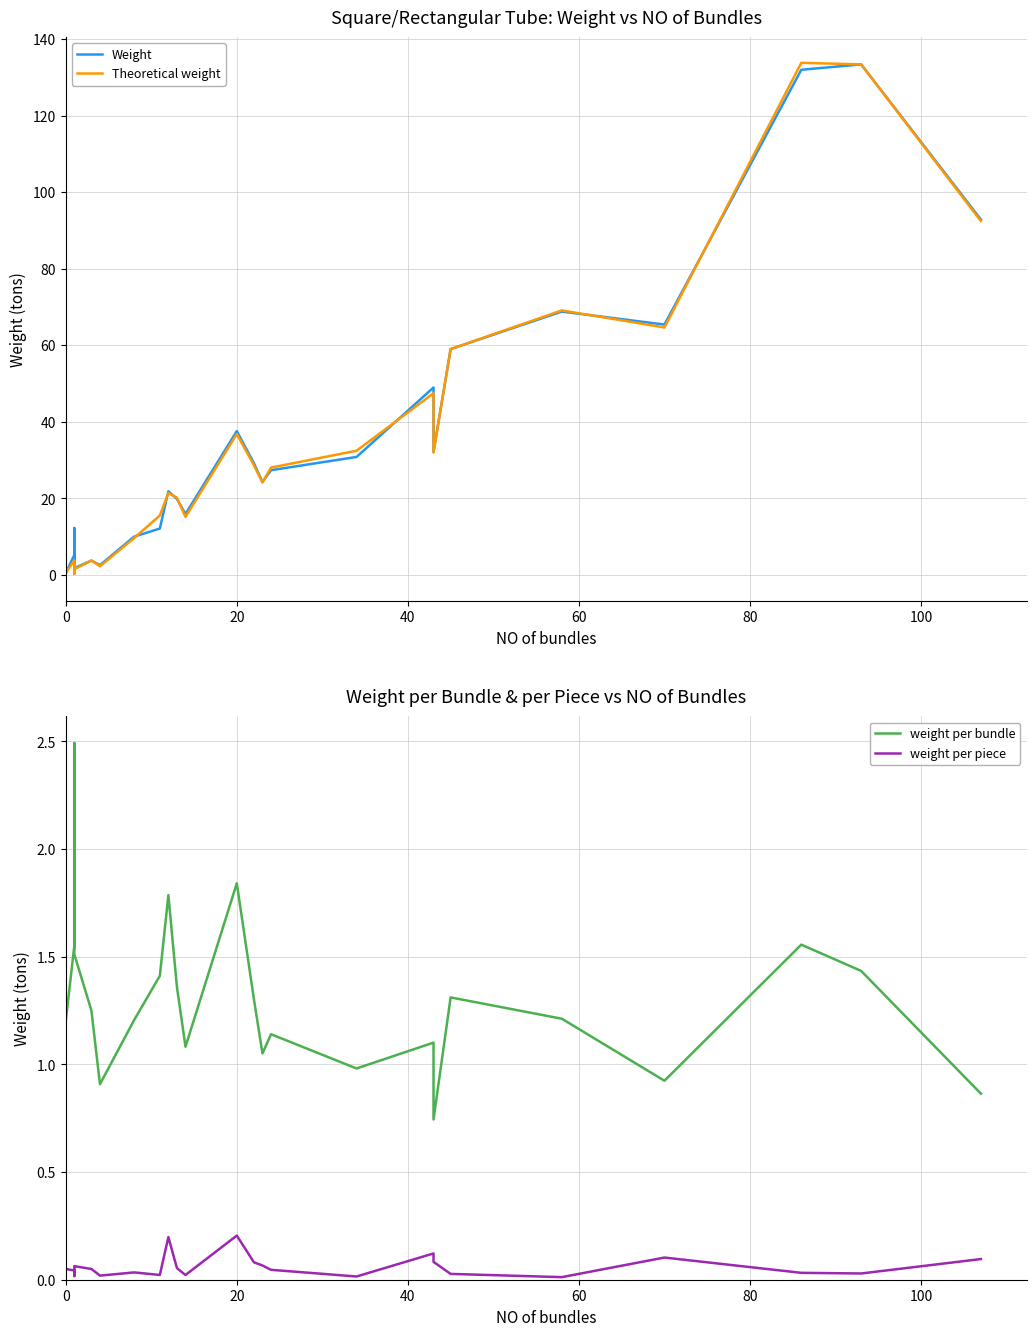

In Weight, how many points are higher than both neighbors (excluding endpoints)?

12